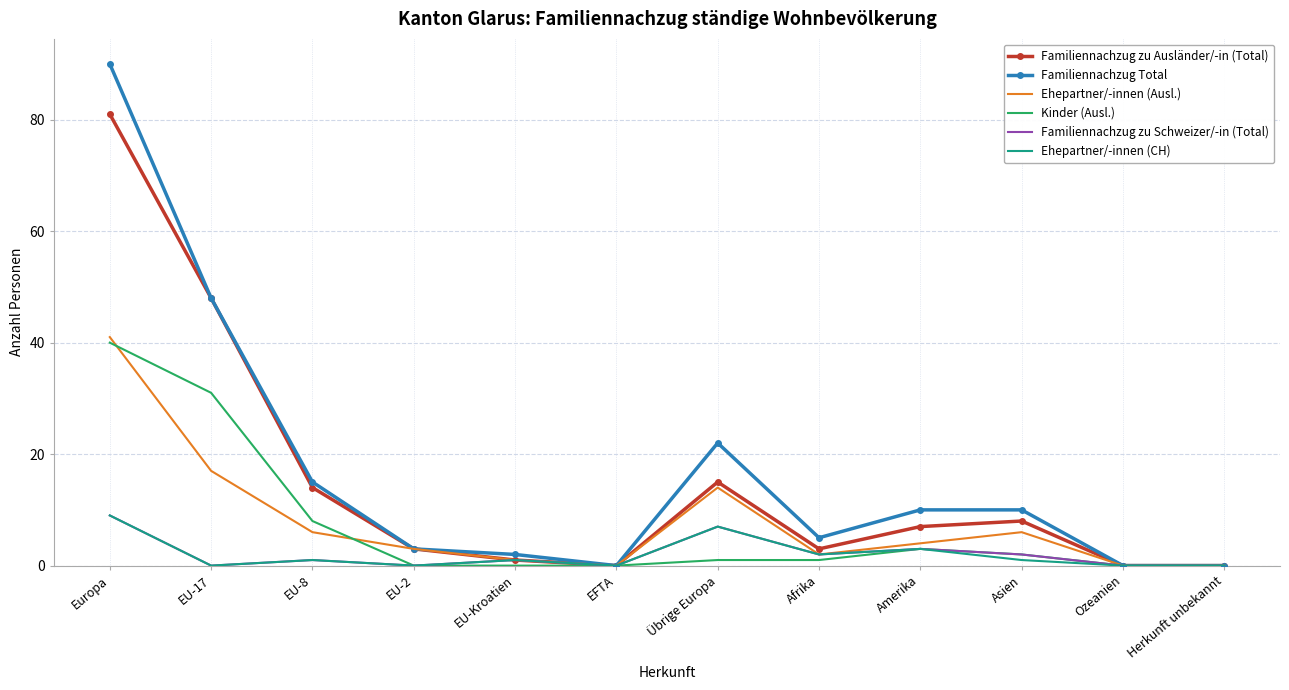

Is the value of Kinder (Ausl.) at EU-Kroatien greater than the value of Familiennachzug Total at EU-Kroatien?

No